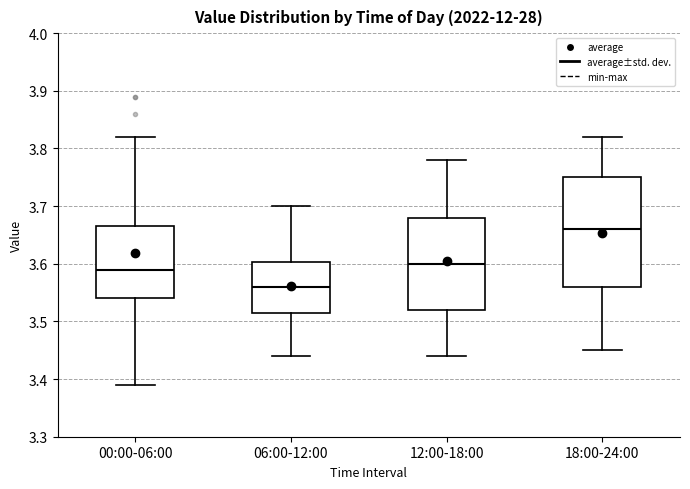

Where is the upper edge of the box for 18:00-24:00 on the y-axis? The values are not printed on the chart, so give them approximately, as read against the axis.

3.75